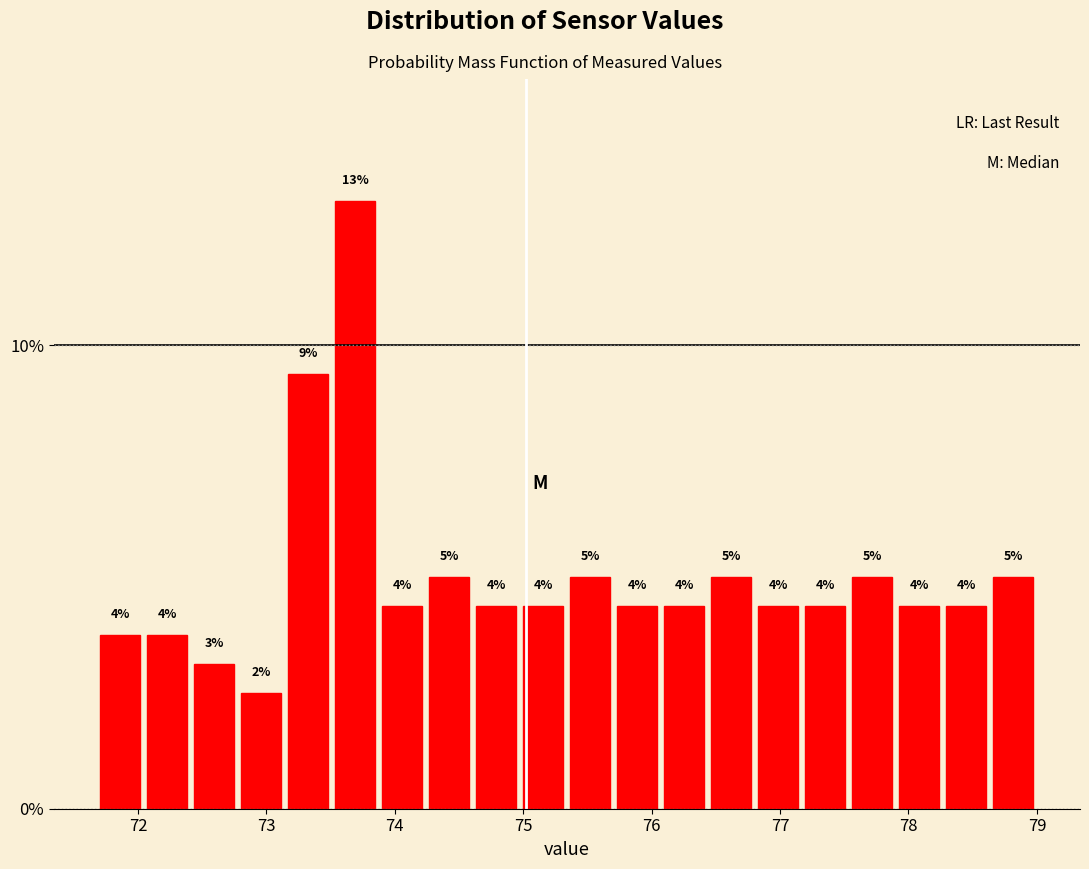

Around what value on the x-axis is the tallest bar? Give the approximate position of its centre, as read against the axis.

73.7